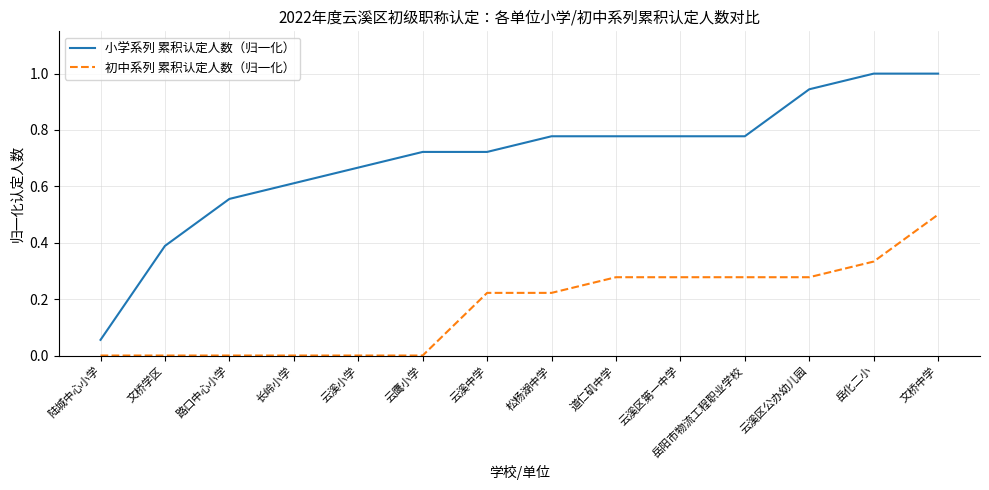

How many 初中系列 累积认定人数（归一化） values are between 0 and 1?

14